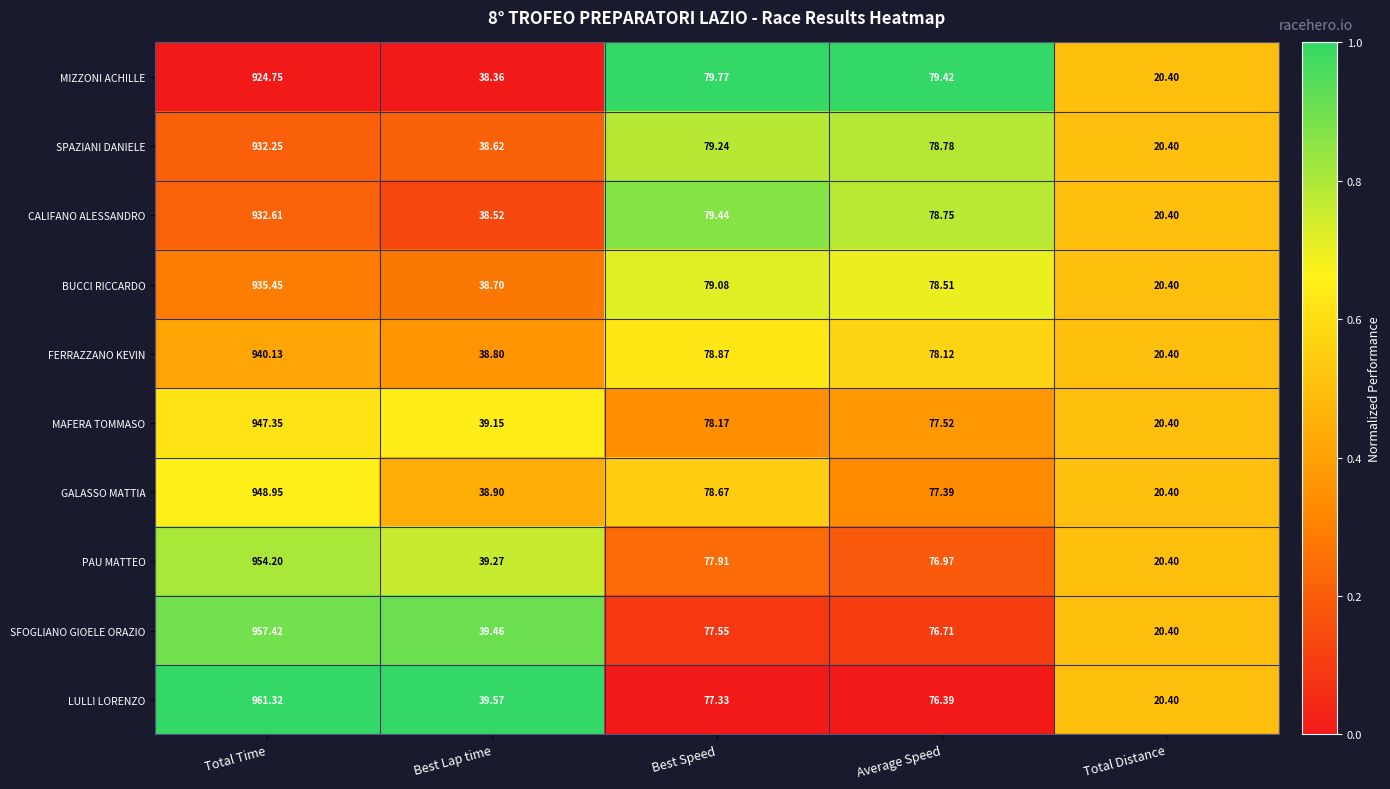

At which category is the sum across all series the highest?

Total Time